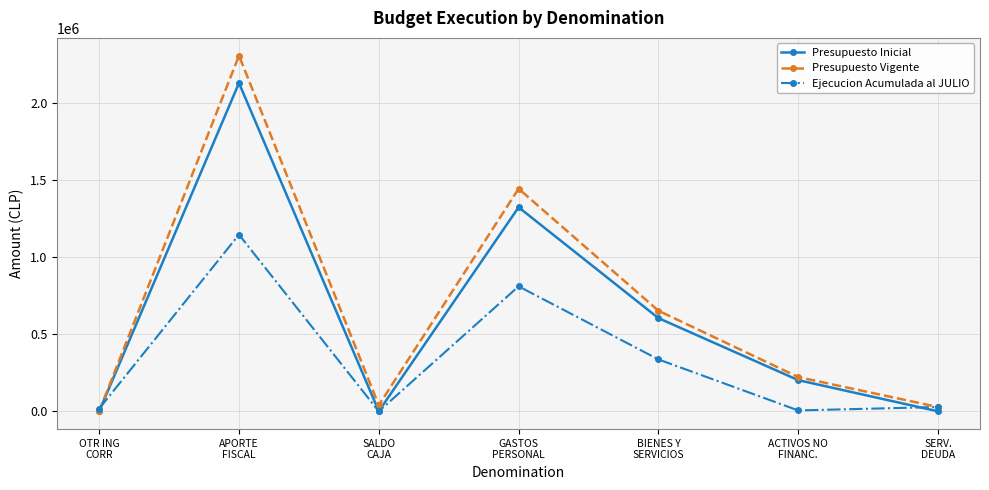

The value of Presupuesto Vigente at ACTIVOS NO
FINANC. is 222238. True or false?

True